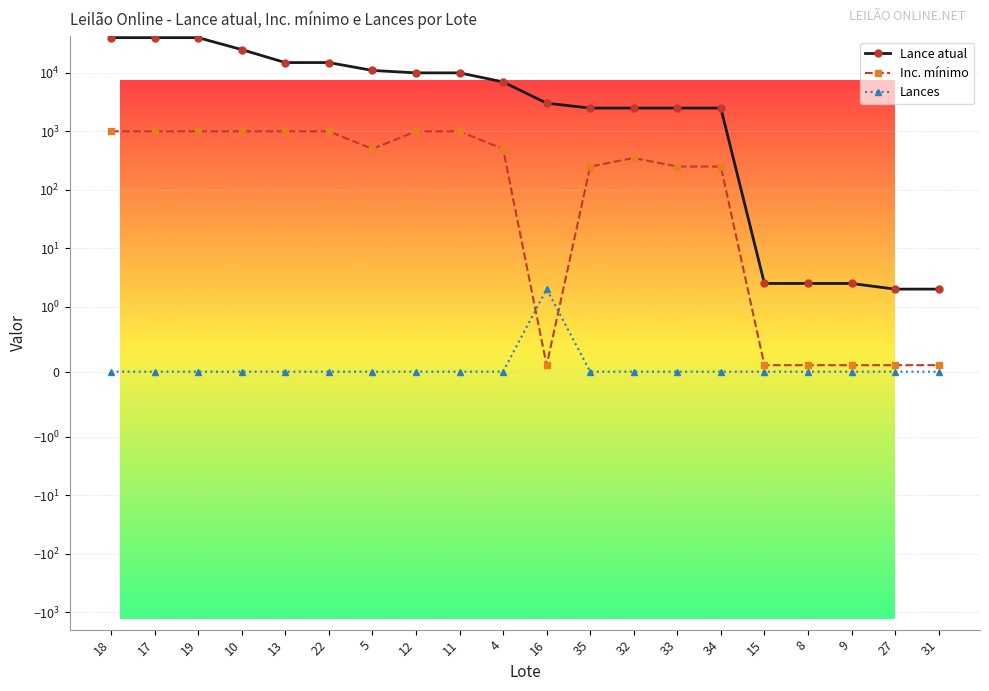

How many data points in Lance atual are less than 7000?

10